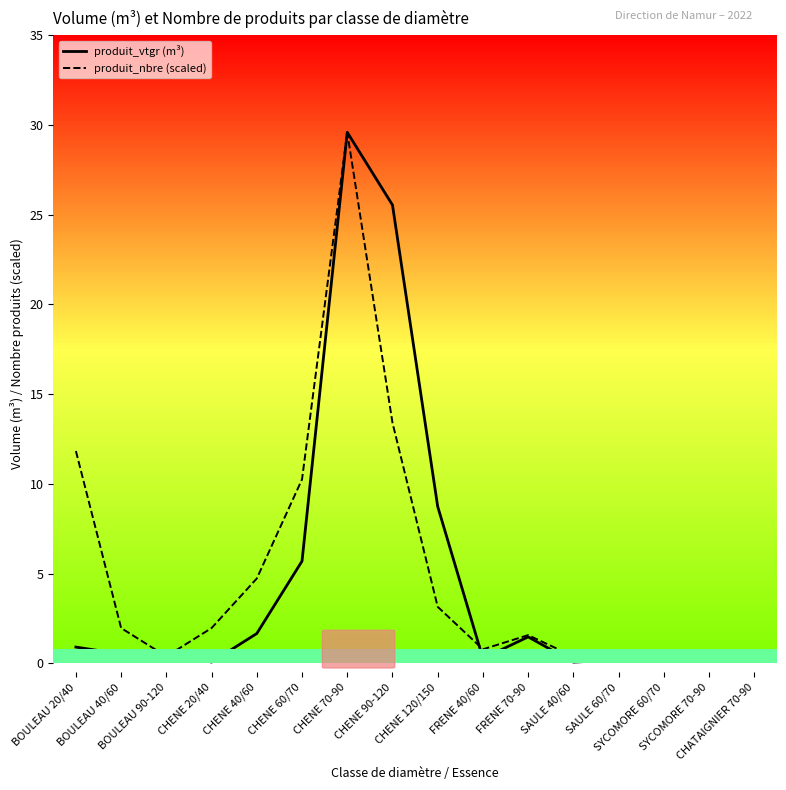

What is the greatest value displayed?

29.6